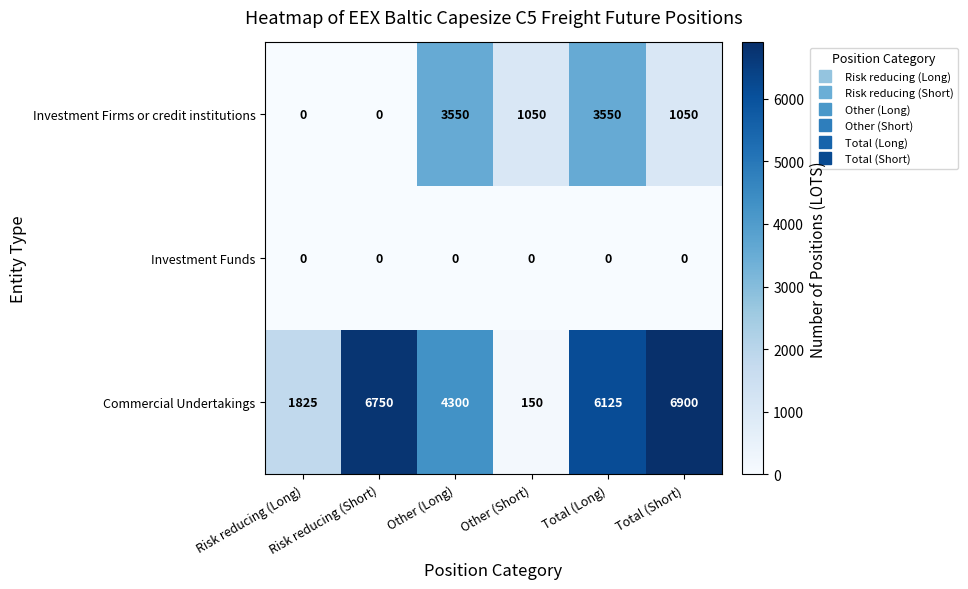

List the series in order of their overall mean, lowest first.

Investment Funds, Investment Firms or credit institutions, Commercial Undertakings